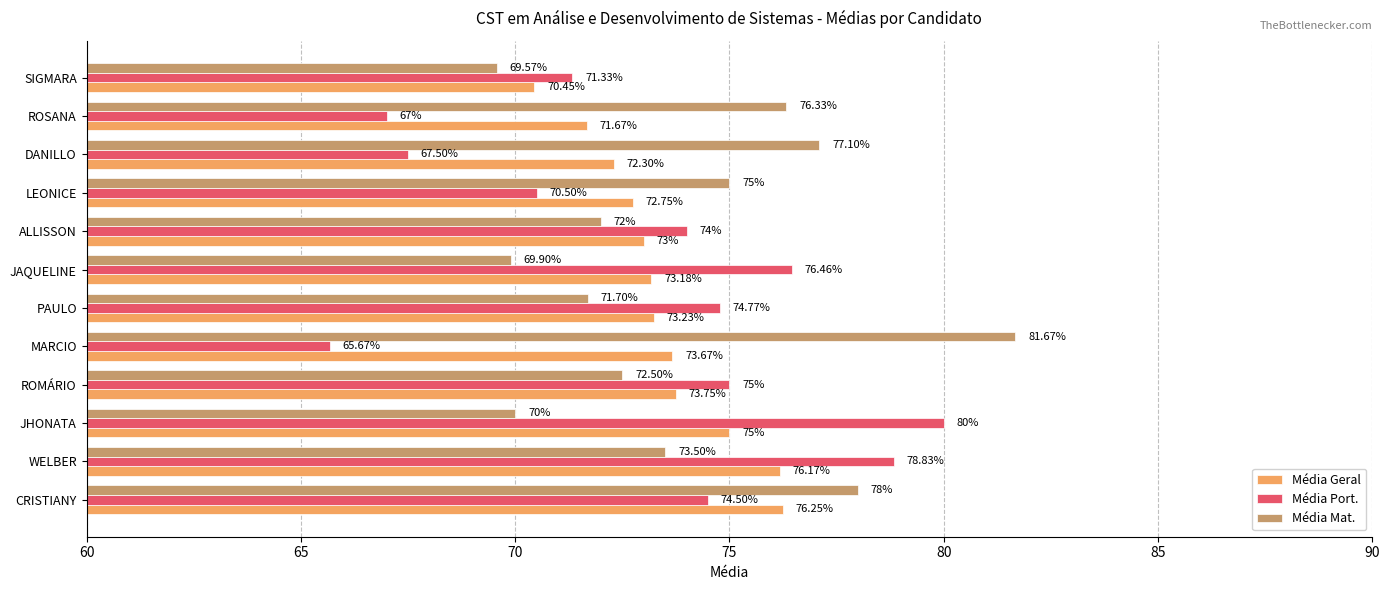

Rank the series at WELBER from lowest to highest value.

Média Mat., Média Geral, Média Port.